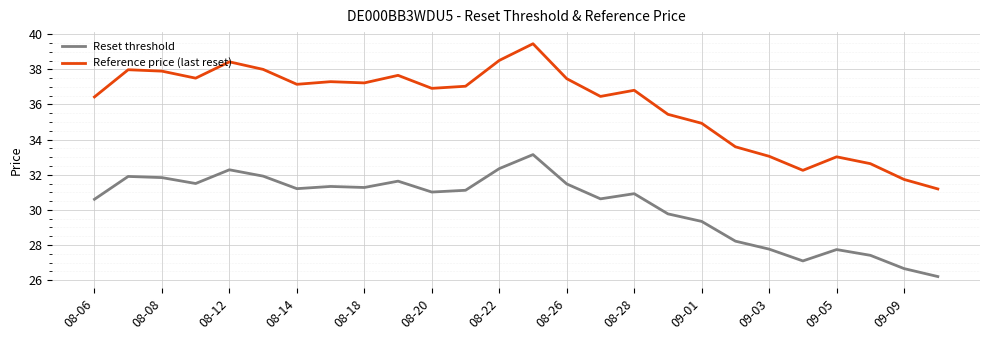

What is the lowest value of the Reference price (last reset) series?

31.2